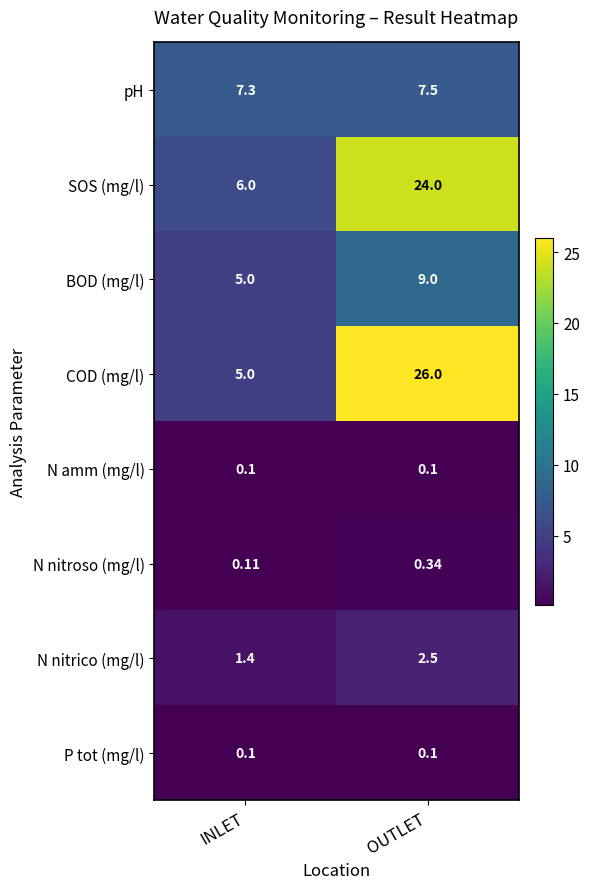

How many data points does each series have?

2